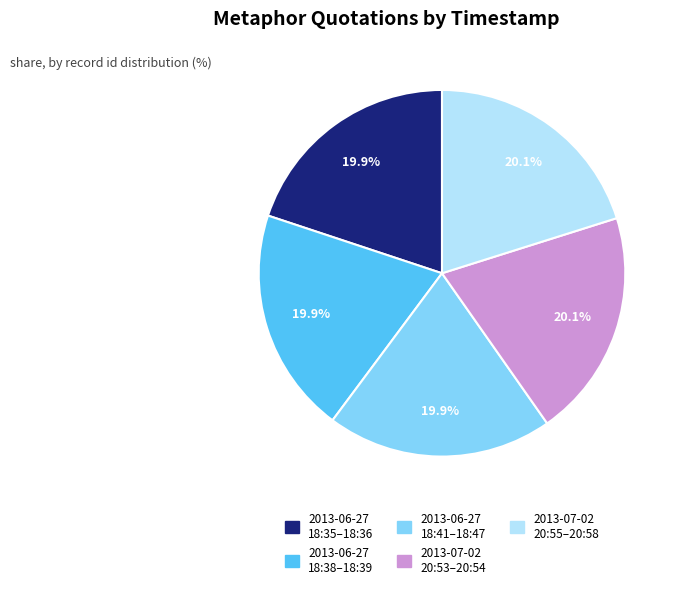

Does any single category account for the majority?

No